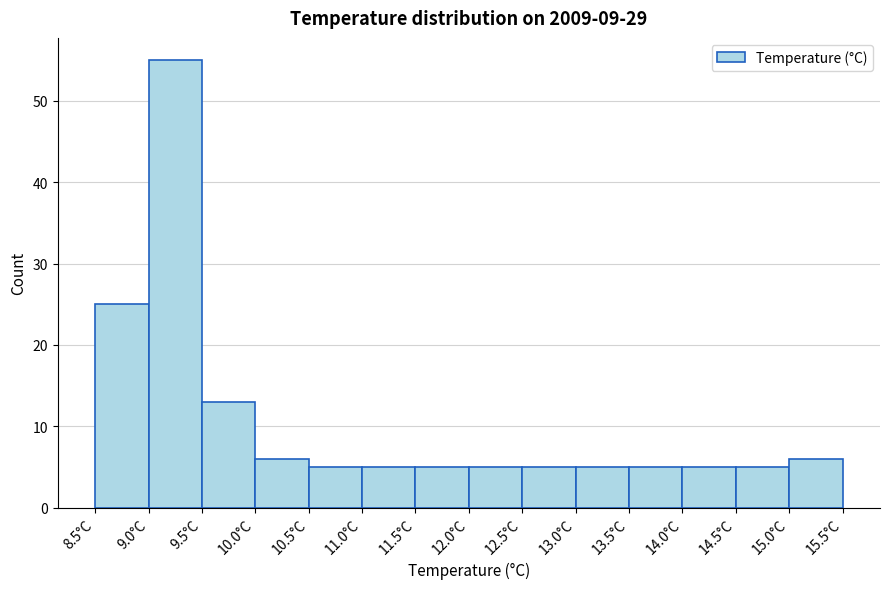

Over which range of the x-axis is the bar tallest?

9.0 to 9.5